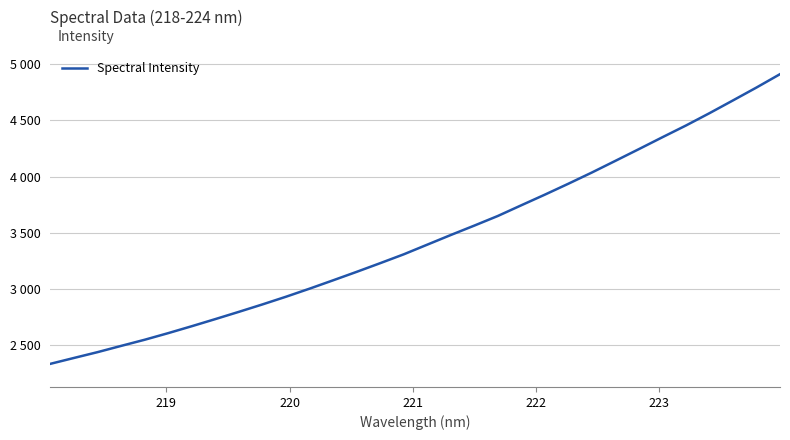

Does the chart display data point markers on the line(s)?

No